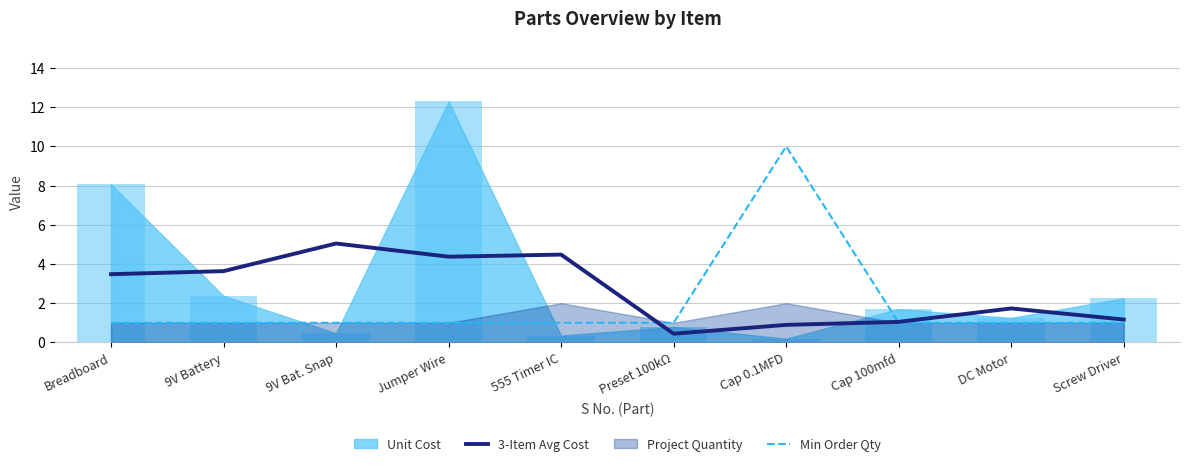

How many bars are there in each group?

2